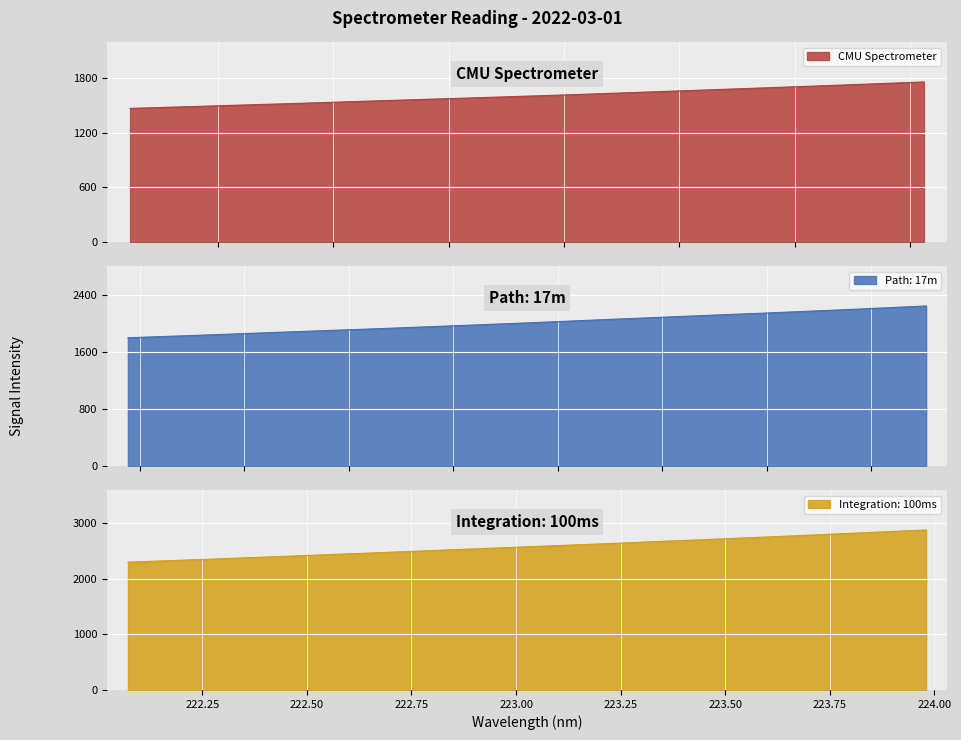

What position from the right is 223.9802?

1